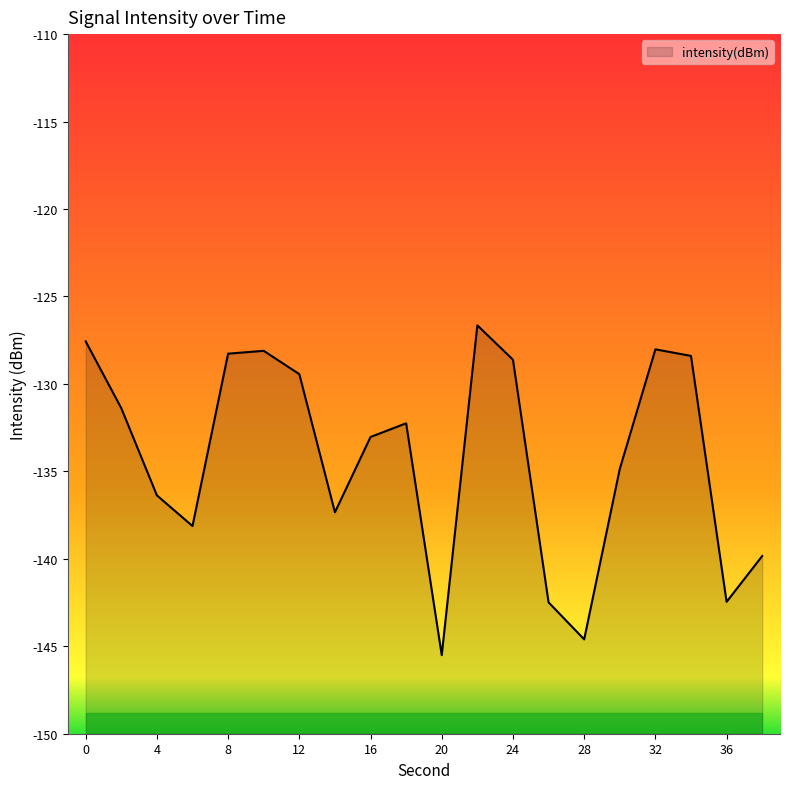

What is the sum of the values at 22 and 36?

-269.1